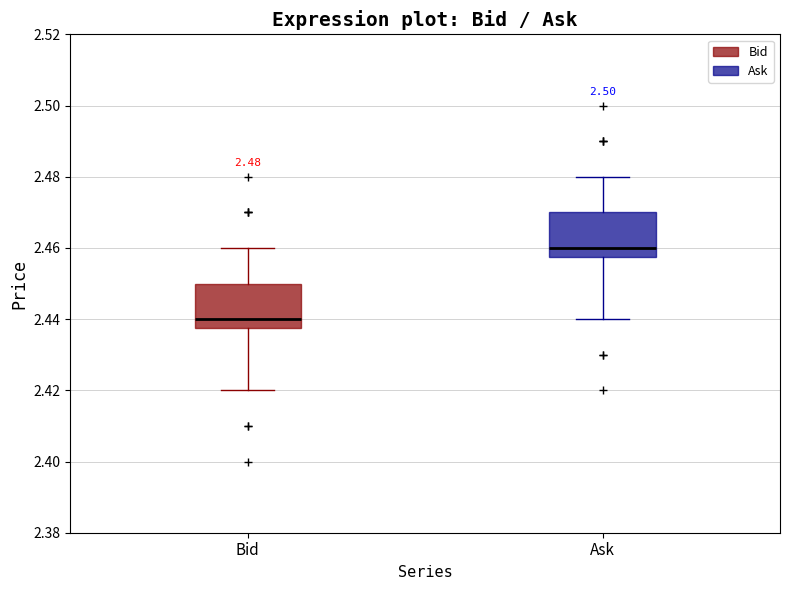

Which box's median line is the highest?

Ask